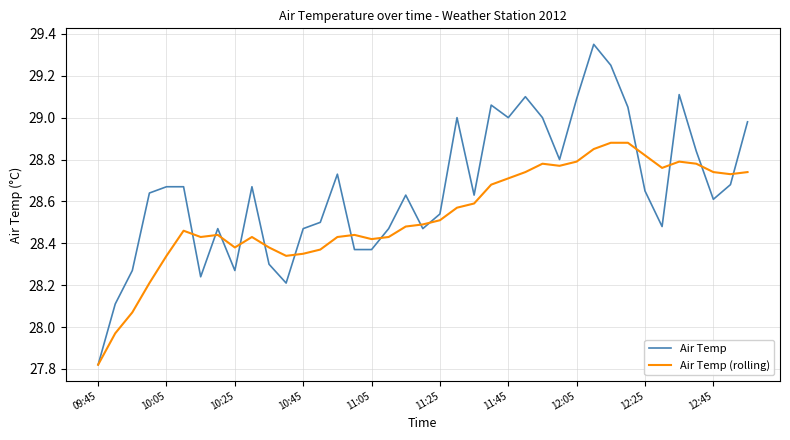

List the series in order of their peak value, lowest first.

Air Temp (rolling), Air Temp